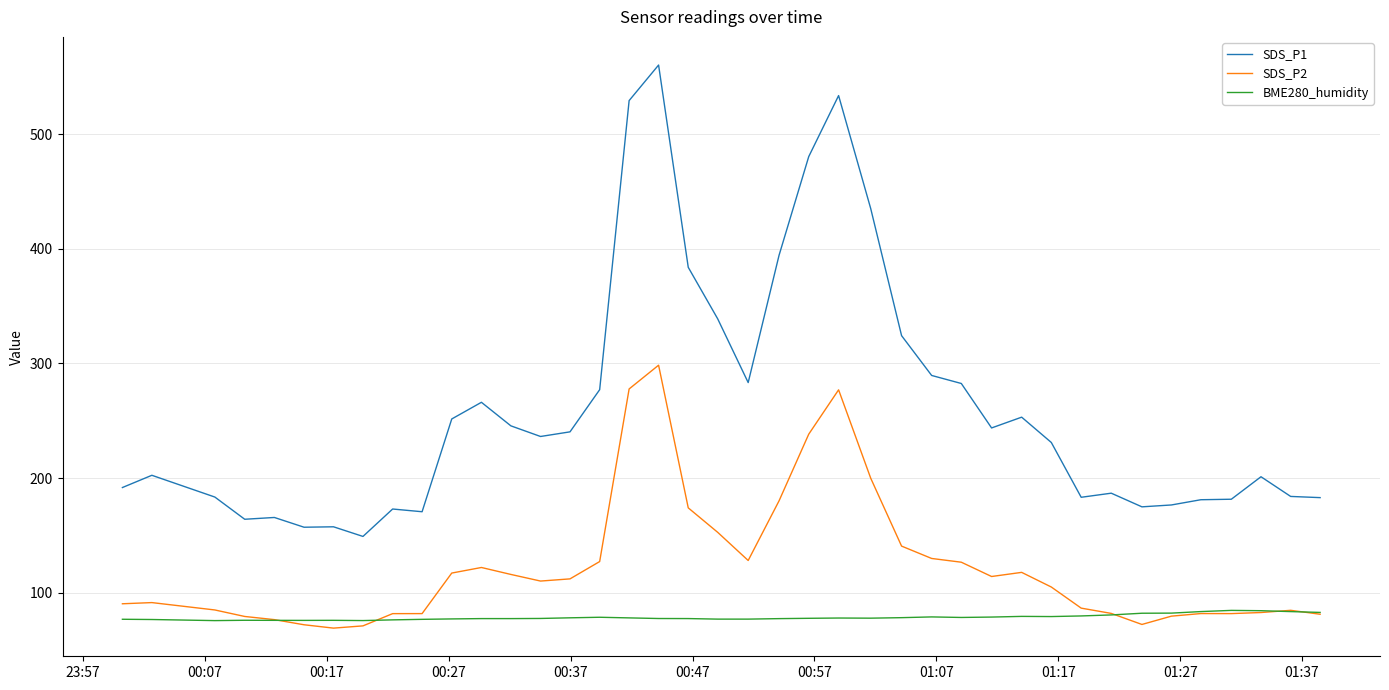

True or false: SDS_P1 and BME280_humidity cross at least once.

False